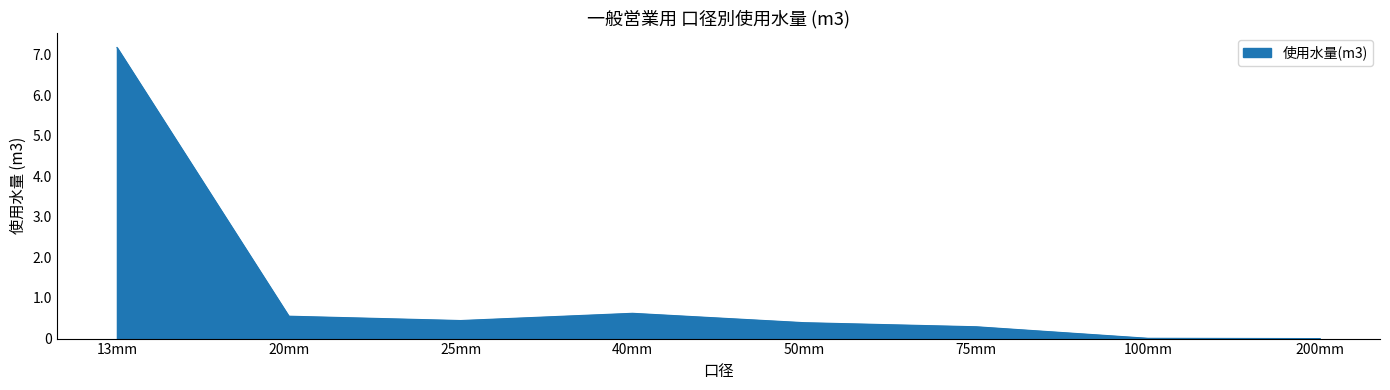

Where does the data first go above 444446?

13mm